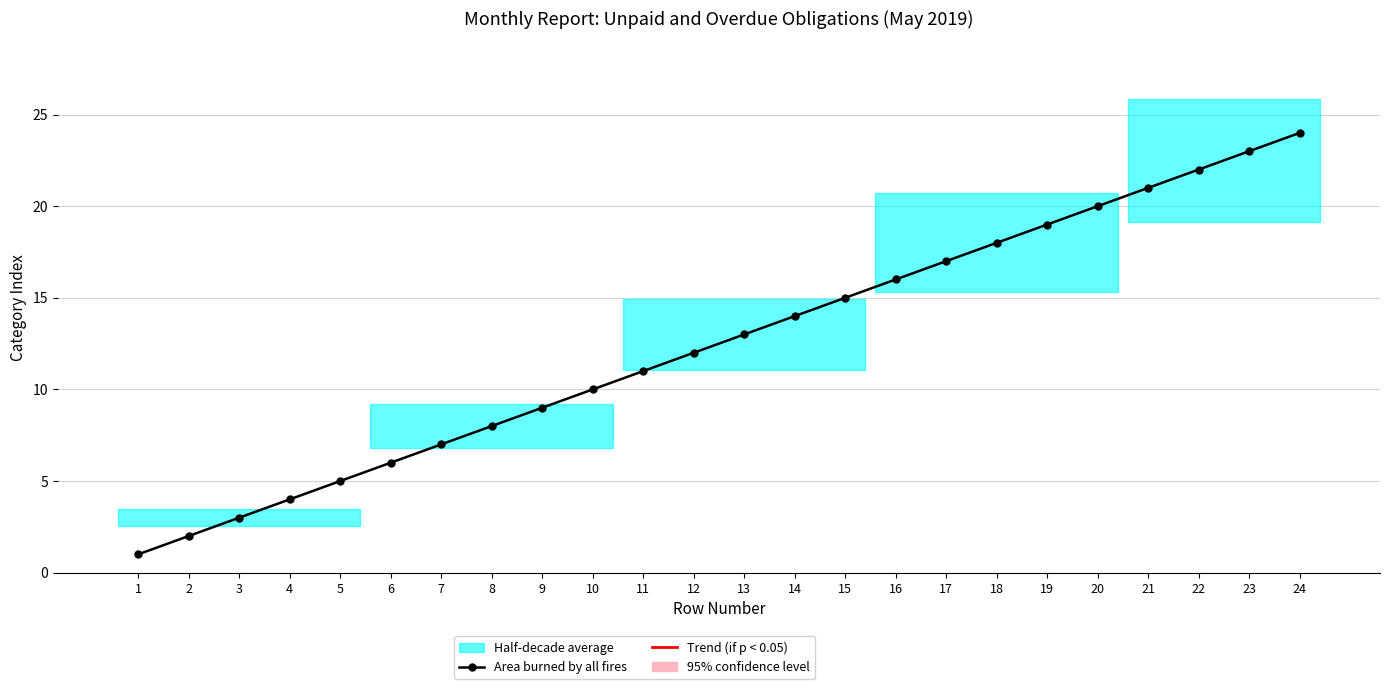

Does the chart have visible grid lines?

Yes